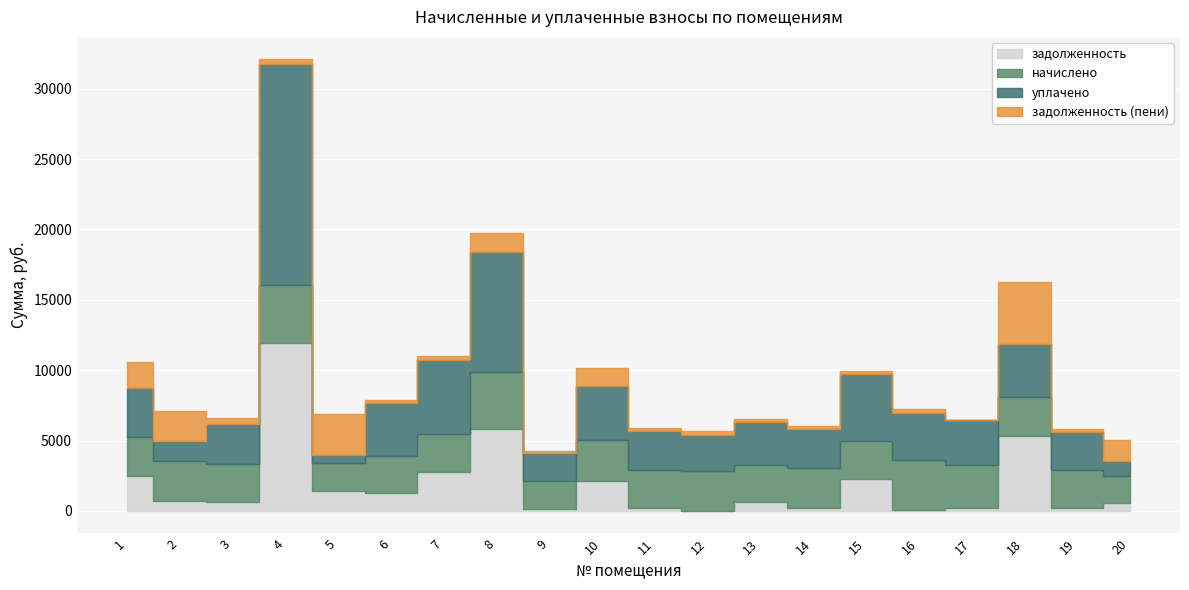

At which label is задолженность (пени) closest to 2181?

2